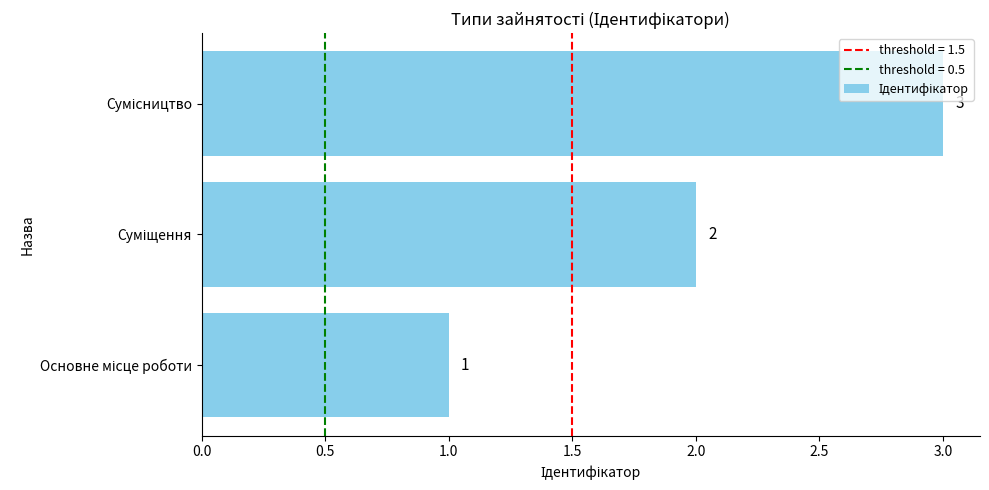

What is the greatest value displayed?

3